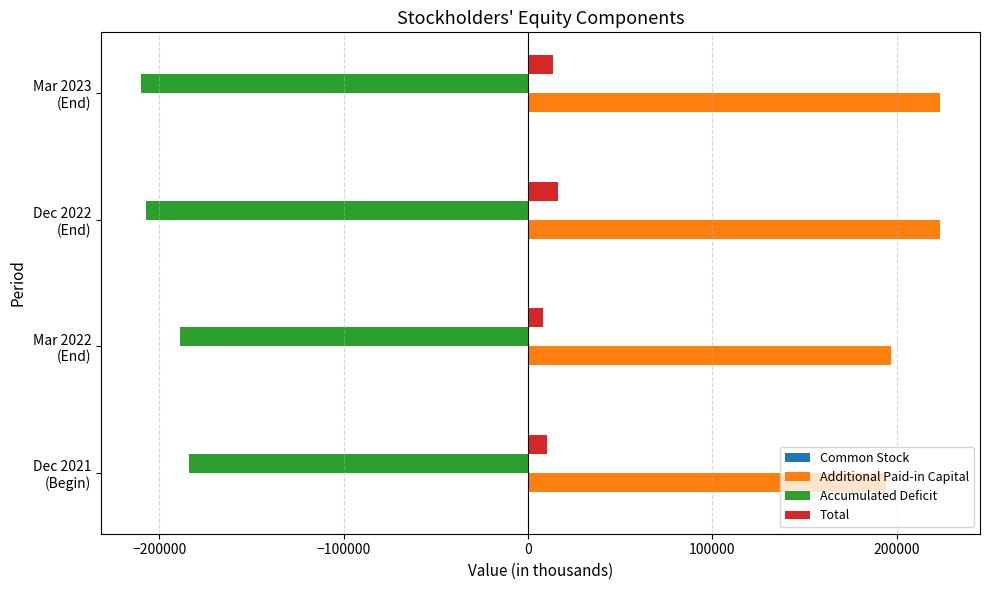

Which series has the largest total across all categories?

Additional Paid-in Capital